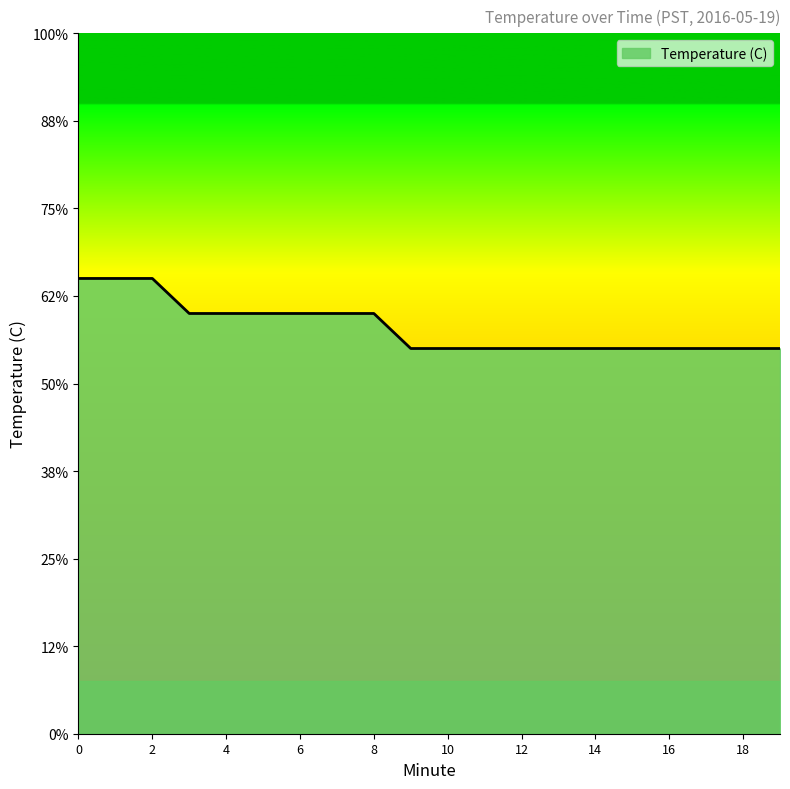

True or false: there are more than 1 points higher than both neighbors.

False